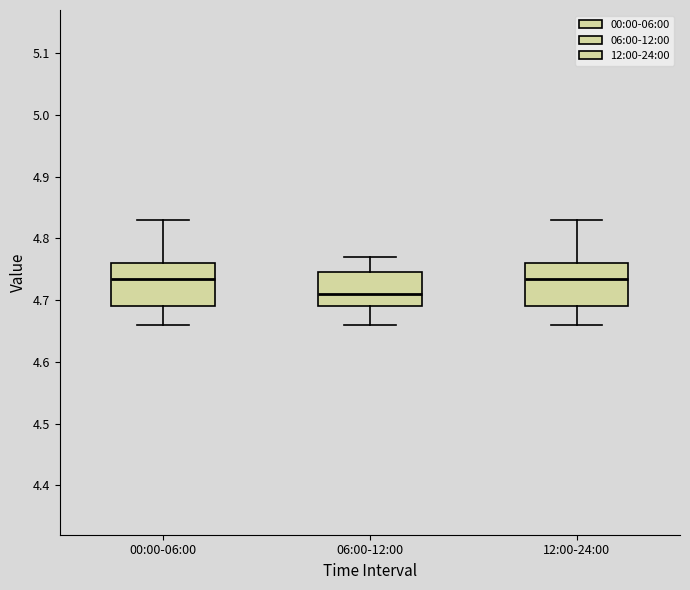

Reading left to right, read every box against the y-axis: the position of its median line, the range the box covers, and the ends of its whiskers. The values are not printed on the chart, so give them approximately, as read against the axis.

00:00-06:00: median 4.74, box 4.69 to 4.76, whiskers 4.66 to 4.83
06:00-12:00: median 4.71, box 4.69 to 4.75, whiskers 4.66 to 4.77
12:00-24:00: median 4.74, box 4.69 to 4.76, whiskers 4.66 to 4.83